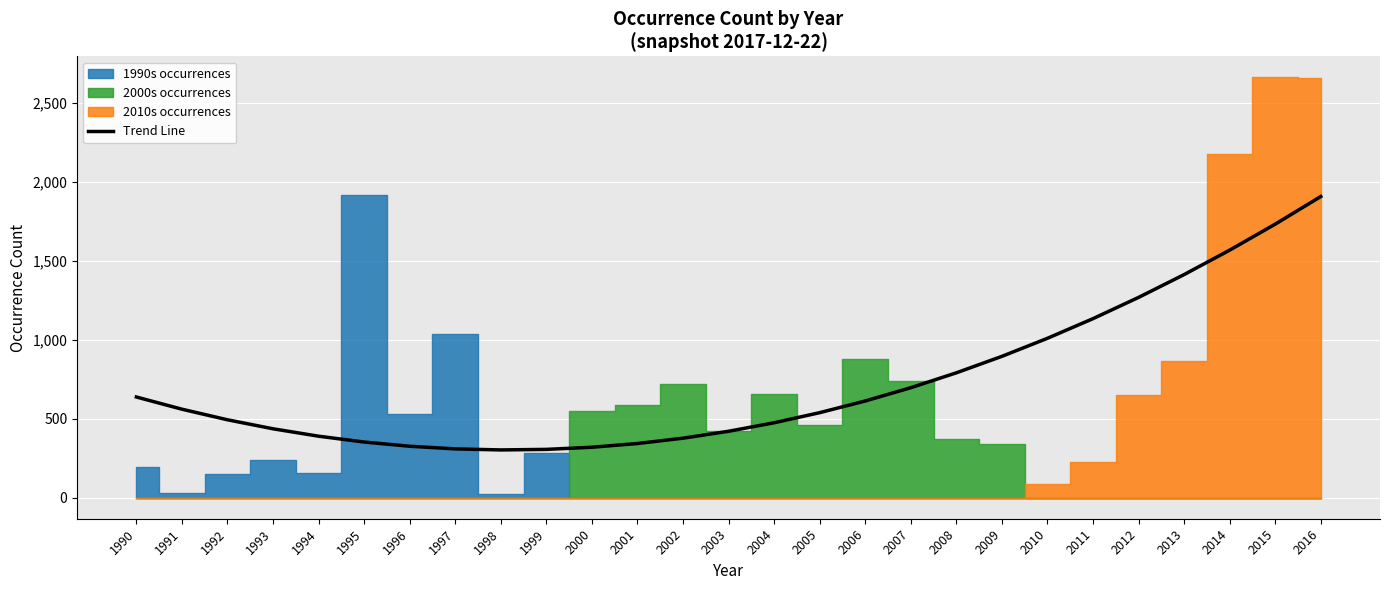

Is it true that the value at 2000 is 481.0?

False